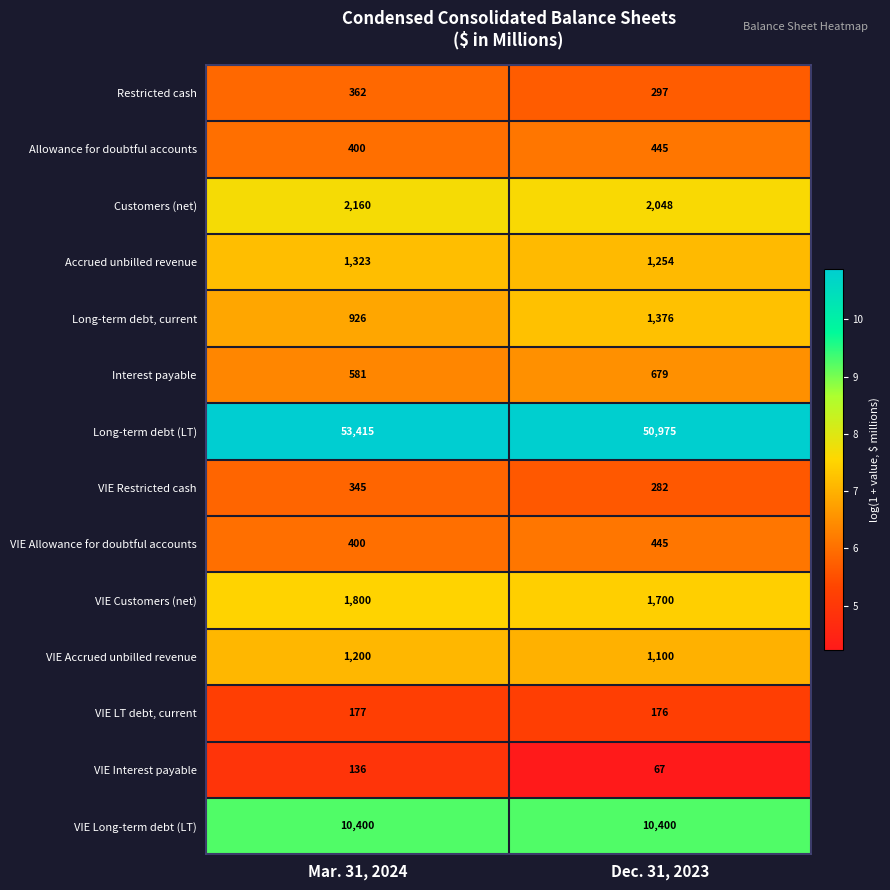

The VIE Interest payable series shows 28 at Dec. 31, 2023. True or false?

False